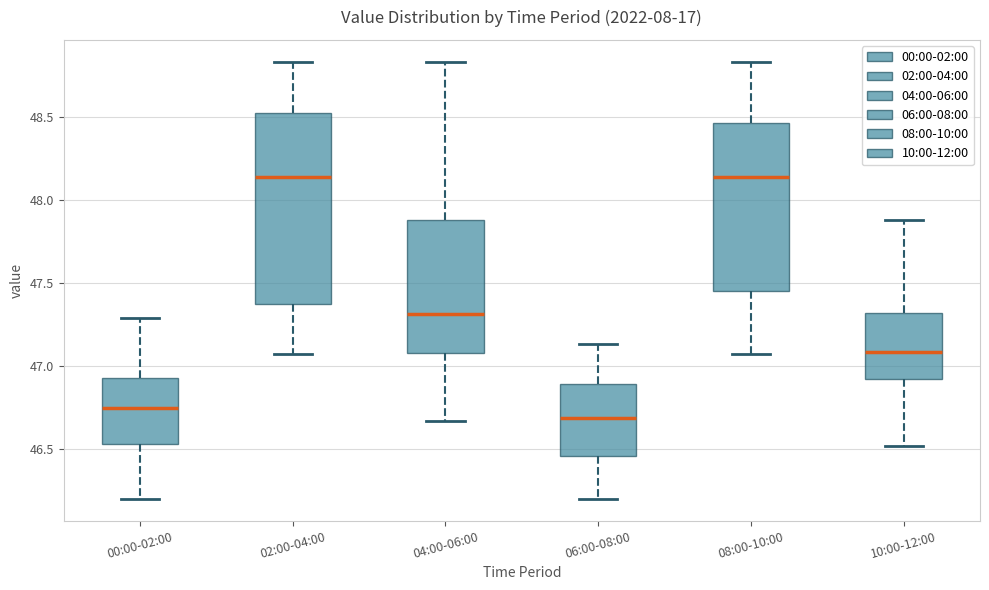

Reading left to right, read every box against the y-axis: the position of its median line, the range the box covers, and the ends of its whiskers. The values are not printed on the chart, so give them approximately, as read against the axis.

00:00-02:00: median 46.75, box 46.55 to 46.95, whiskers 46.20 to 47.30
02:00-04:00: median 48.15, box 47.40 to 48.50, whiskers 47.05 to 48.85
04:00-06:00: median 47.30, box 47.10 to 47.90, whiskers 46.65 to 48.85
06:00-08:00: median 46.70, box 46.45 to 46.90, whiskers 46.20 to 47.15
08:00-10:00: median 48.15, box 47.45 to 48.45, whiskers 47.05 to 48.85
10:00-12:00: median 47.10, box 46.90 to 47.30, whiskers 46.50 to 47.90